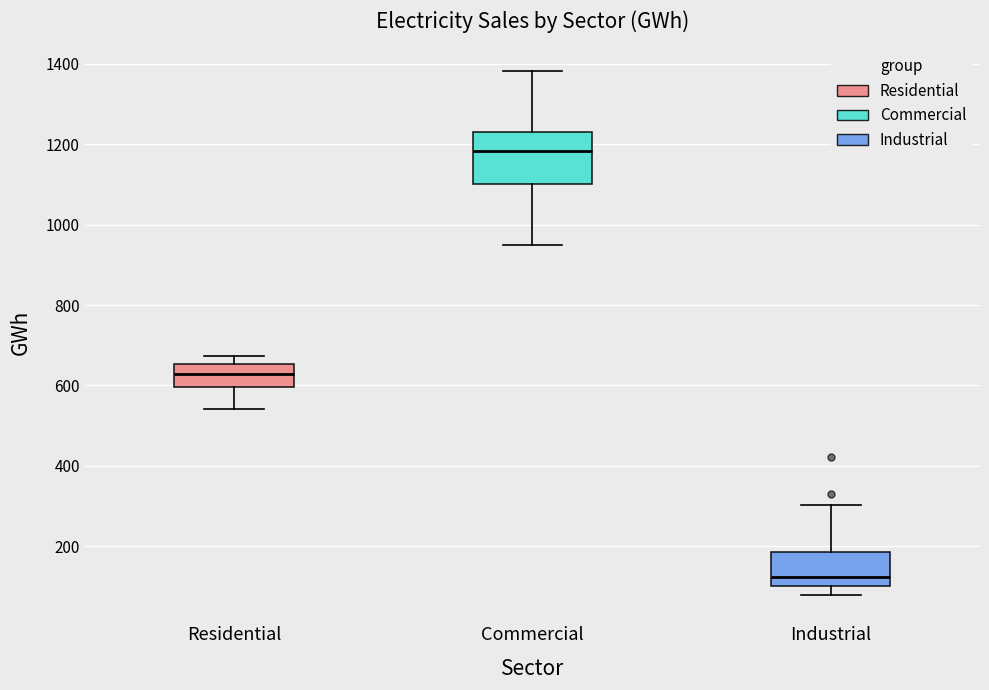

Reading left to right, read every box against the y-axis: the position of its median line, the range the box covers, and the ends of its whiskers. The values are not printed on the chart, so give them approximately, as read against the axis.

Residential: median 620, box 600 to 660, whiskers 540 to 680
Commercial: median 1180, box 1100 to 1240, whiskers 940 to 1380
Industrial: median 120, box 100 to 180, whiskers 80 to 300